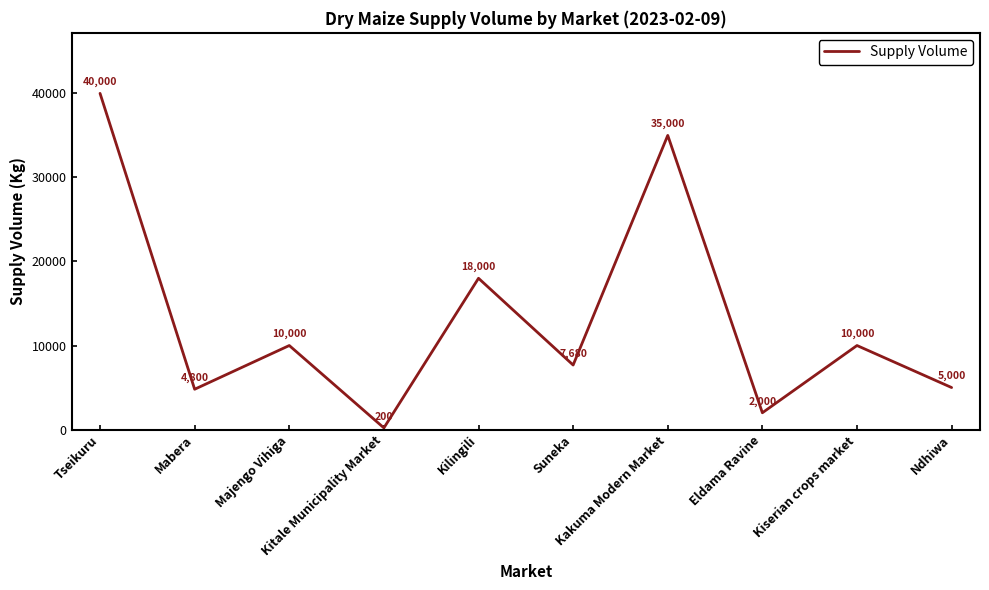

What is the difference between the maximum and minimum values?

39800